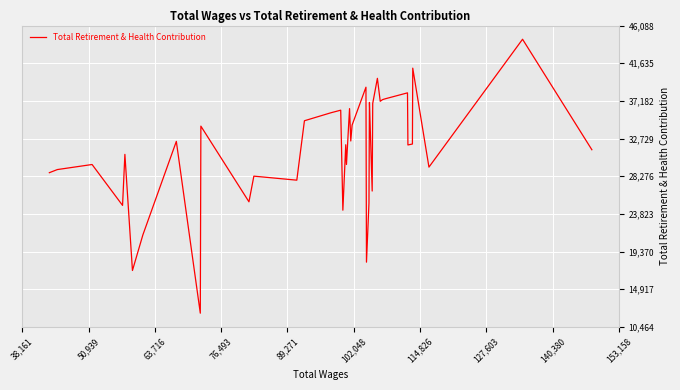

What is the smallest value displayed?

12084